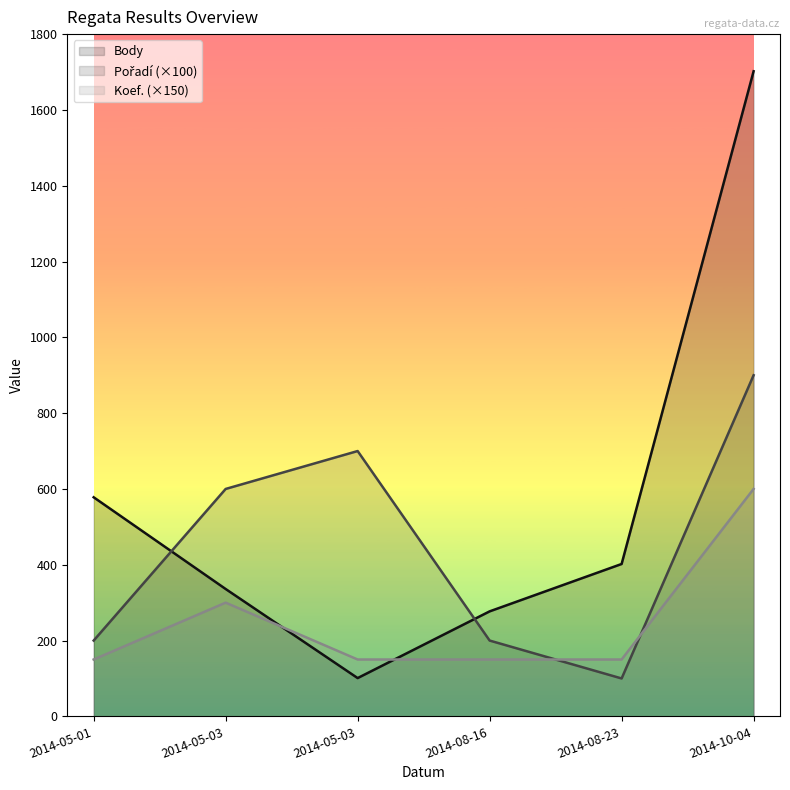

How many intersections are there between Body and Koef. (×150)?

2